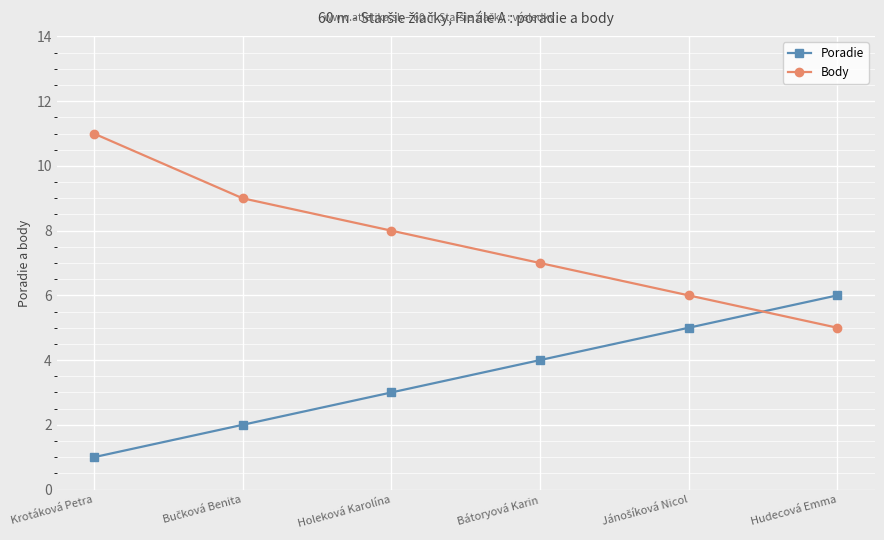

Rank the series by their average value, from lowest to highest.

Poradie, Body